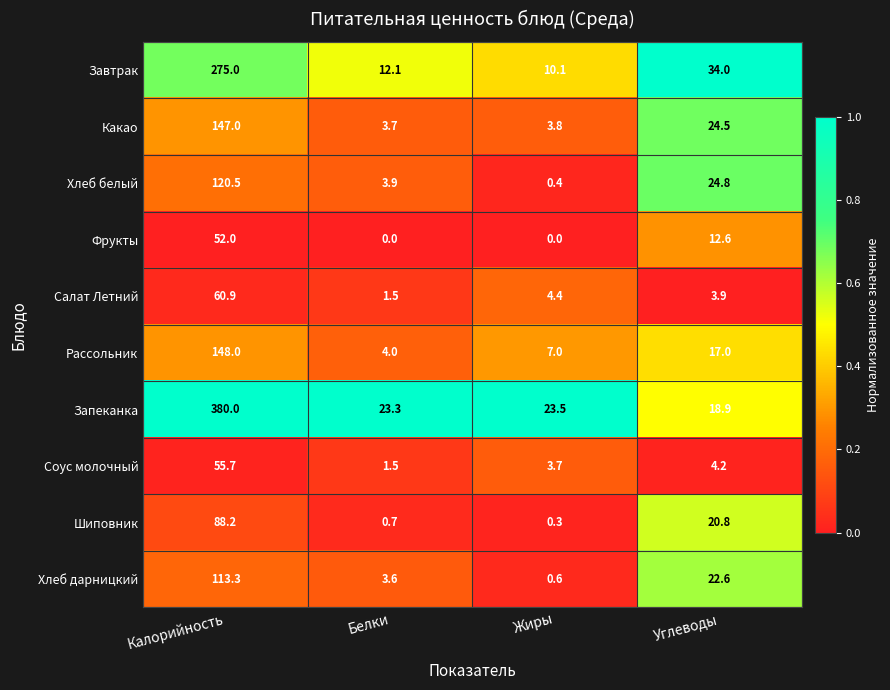

Which series has the widest spread of values?

Запеканка